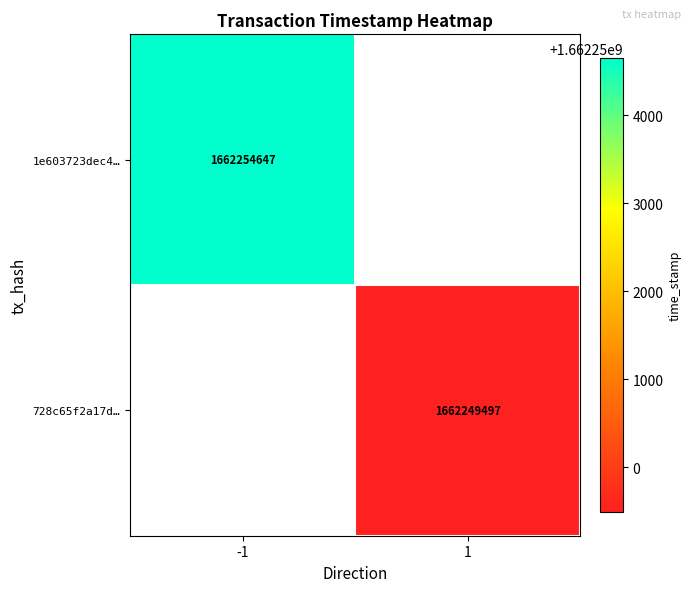

The 1e603723dec4… series shows 1023405505 at -1. True or false?

False